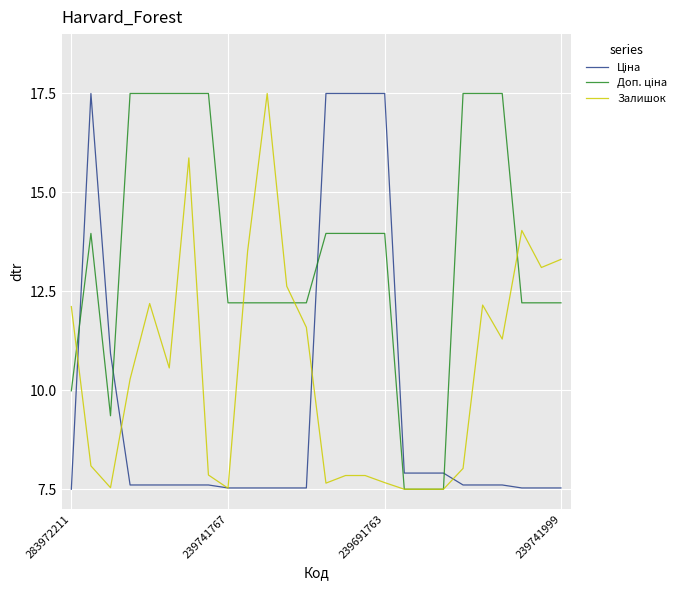

At how many categories does at least one series exceed 15?

14